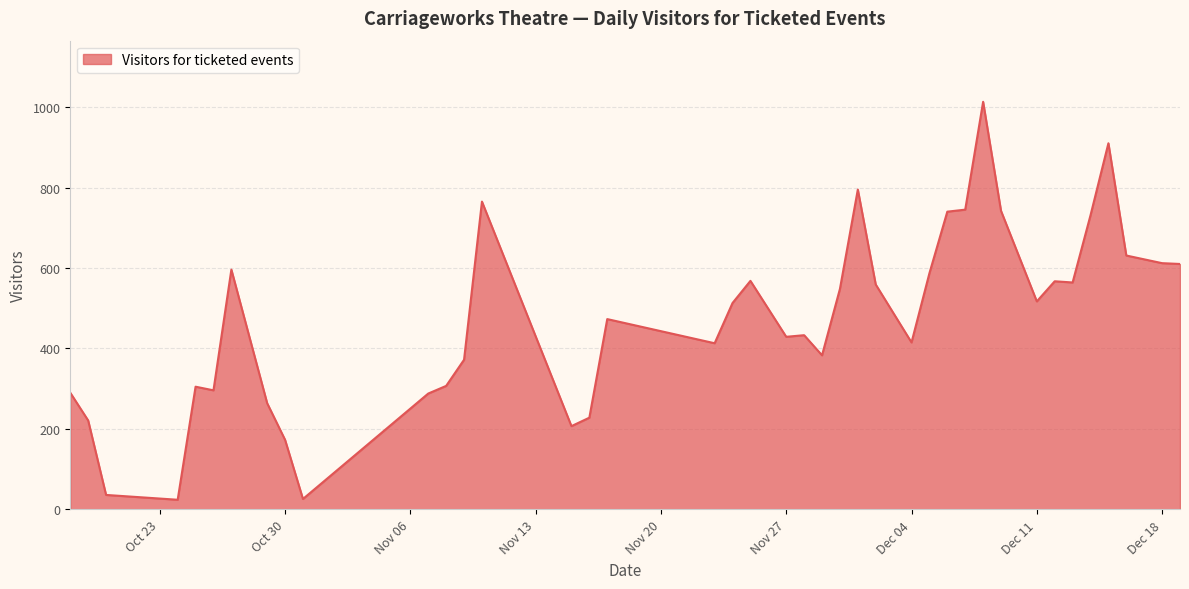

What is the difference between the maximum and minimum values?

989